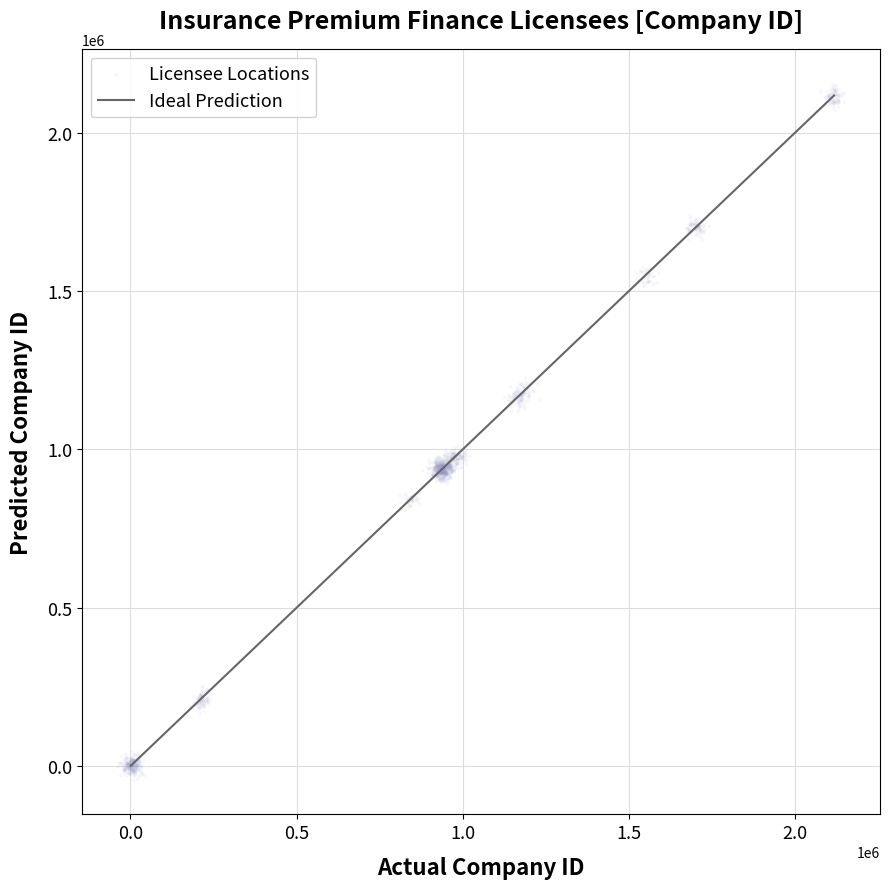

What is the range of Y values (max minus min)?

2197755.5